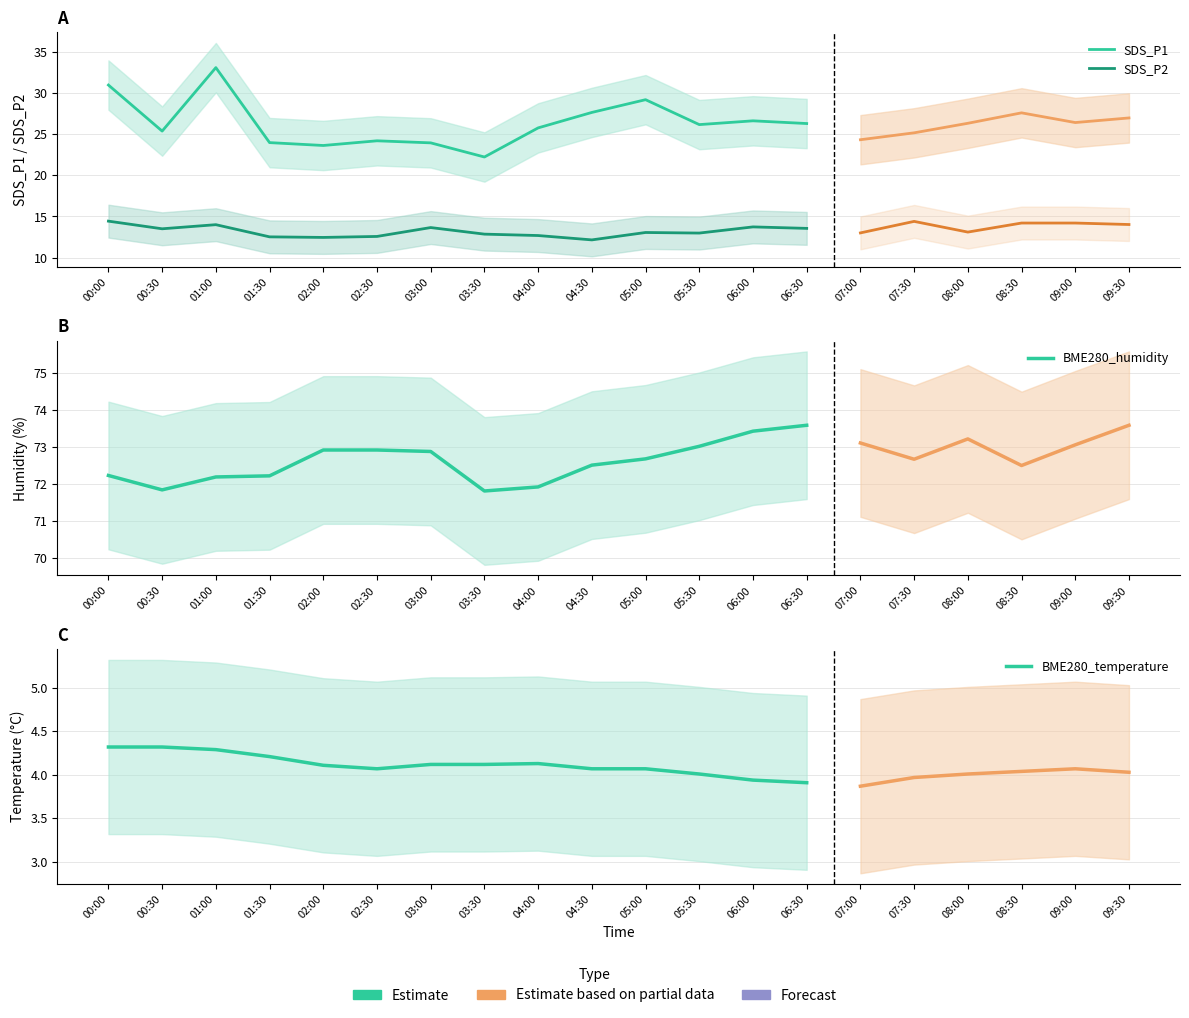

The BME280_humidity series shows 71.8 at 00:30. True or false?

True